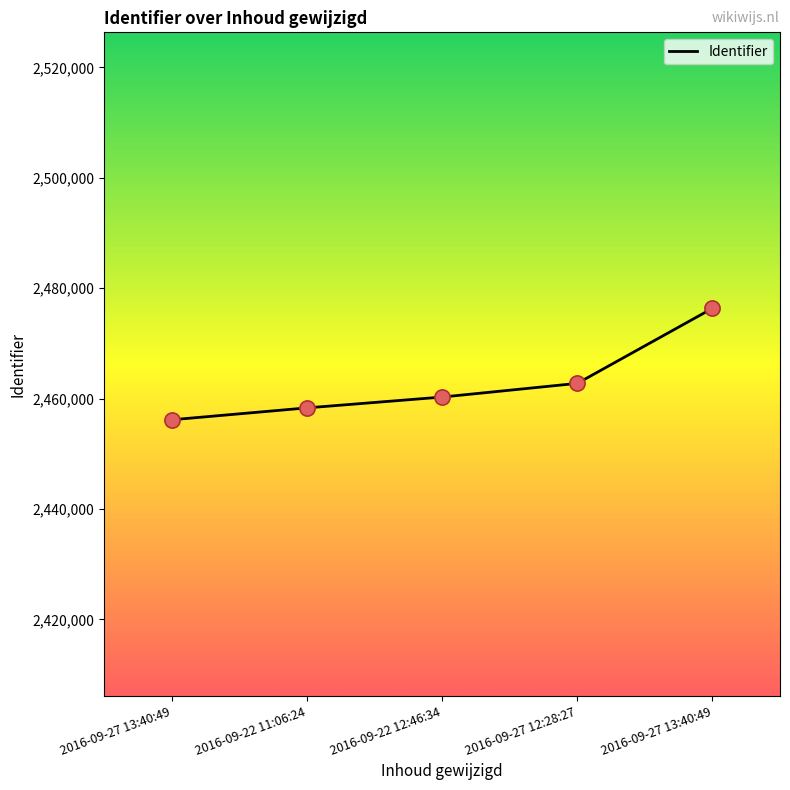

Between 2016-09-27 12:28:27 and 2016-09-22 12:46:34, which is larger?

2016-09-27 12:28:27